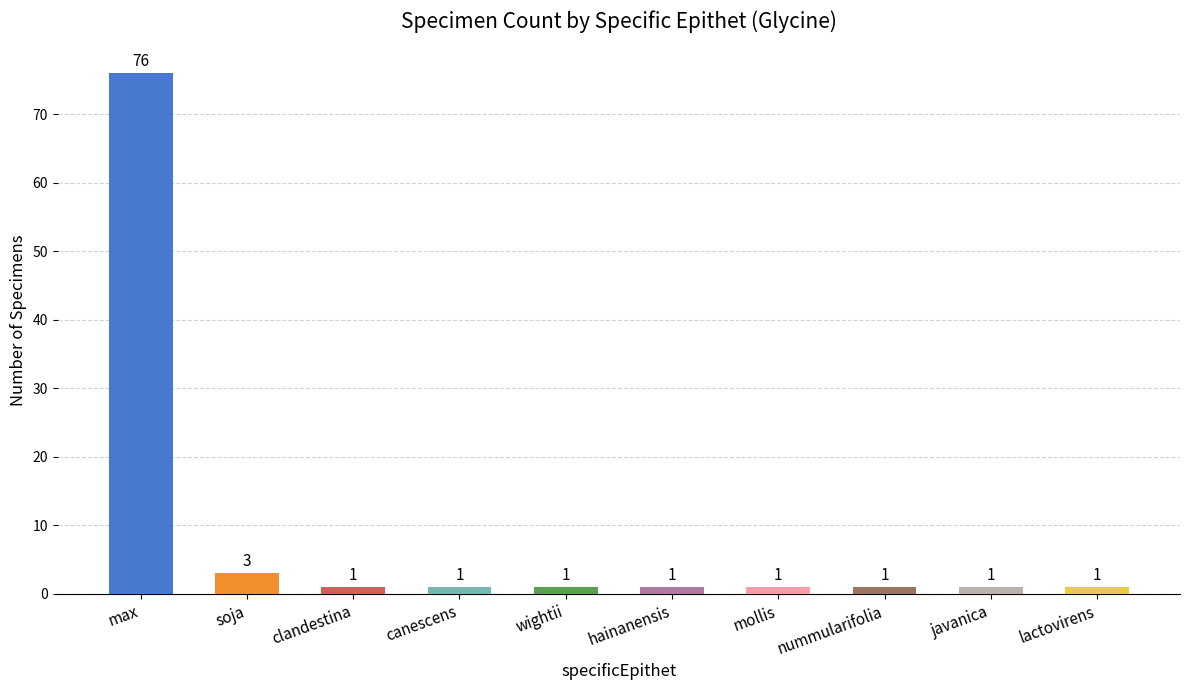

What is the label of the 1st bar from the left?

max